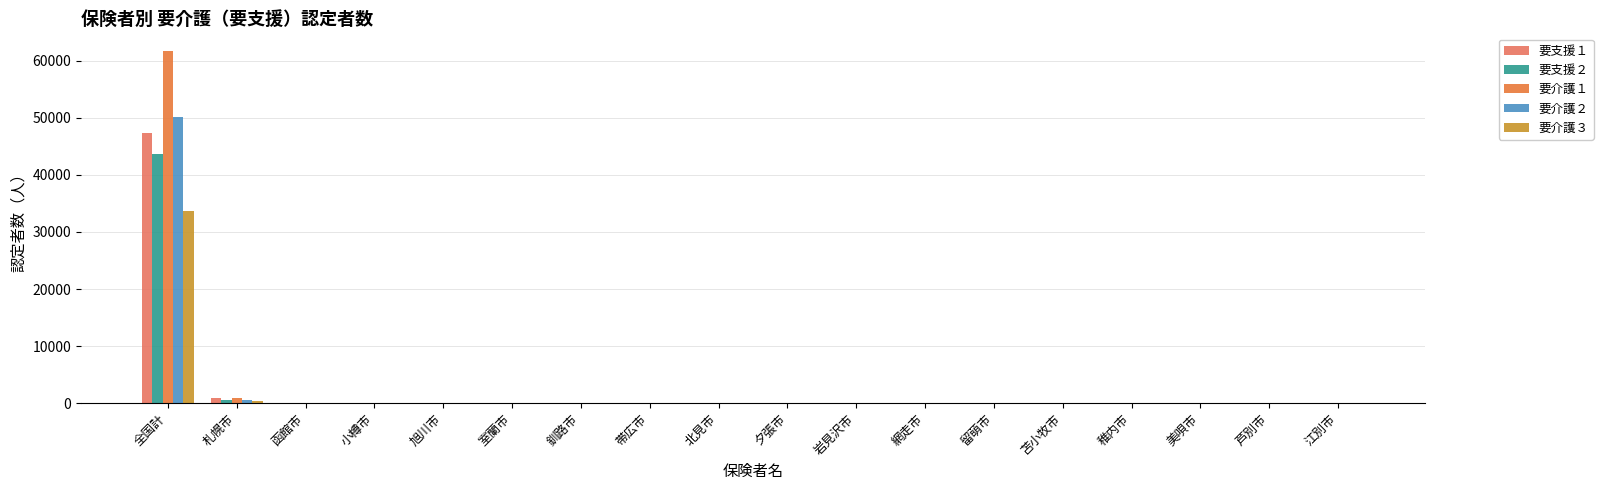

How many distinct data groups are displayed?

5